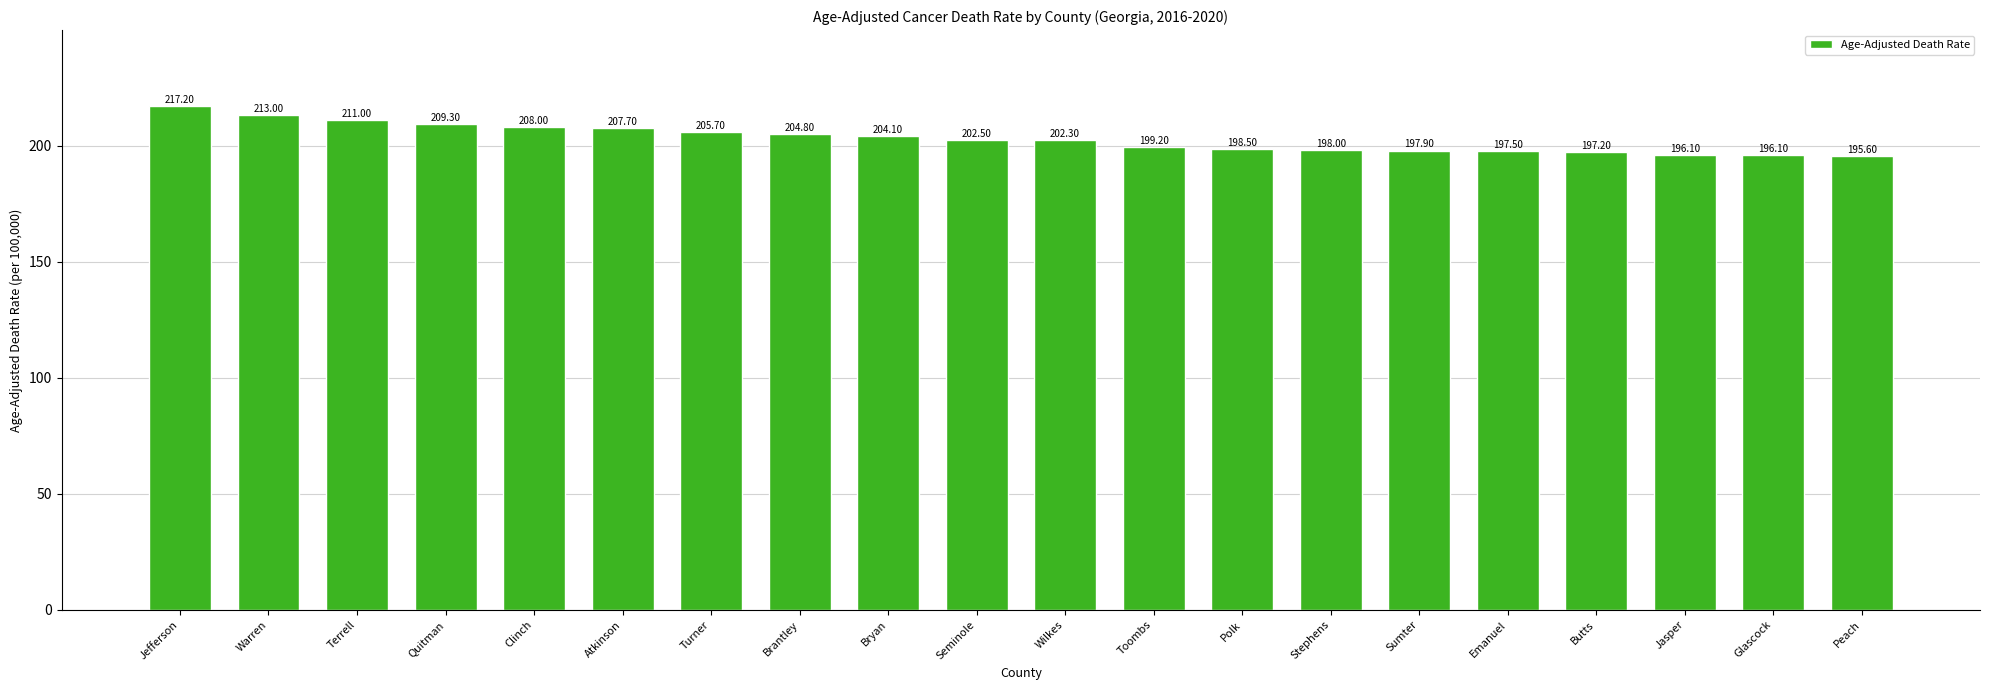

Reading left to right, list all the values displayed in this chart.

Jefferson=217.2	Warren=213.0	Terrell=211.0	Quitman=209.3	Clinch=208.0	Atkinson=207.7	Turner=205.7	Brantley=204.8	Bryan=204.1	Seminole=202.5	Wilkes=202.3	Toombs=199.2	Polk=198.5	Stephens=198.0	Sumter=197.9	Emanuel=197.5	Butts=197.2	Jasper=196.1	Glascock=196.1	Peach=195.6